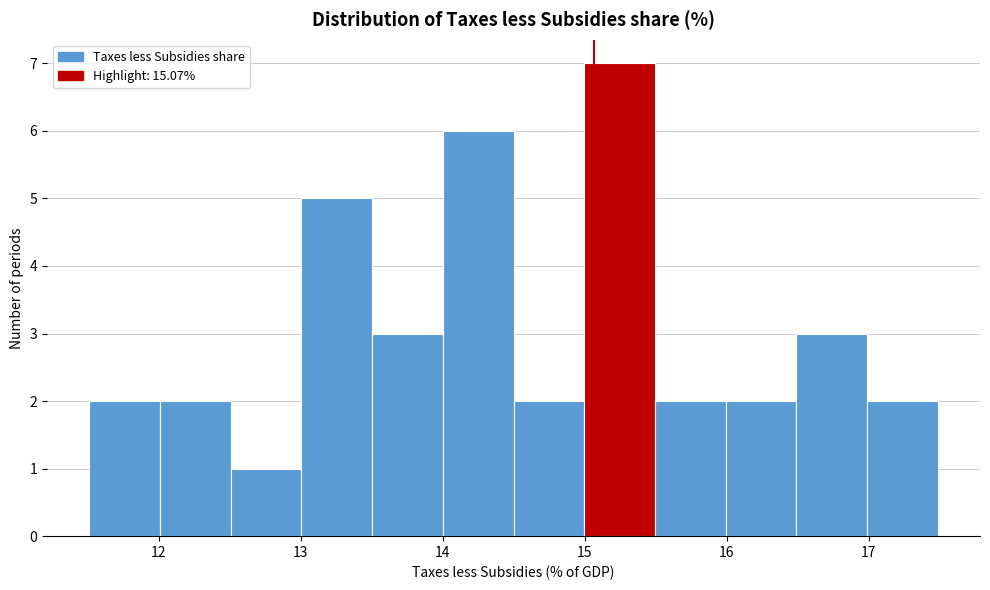

How tall is the bar that spans 11.5 to 12.0 on the x-axis? Neither the bar edges nor the heights are printed on the chart, so give them approximately, as read against the axes.

2